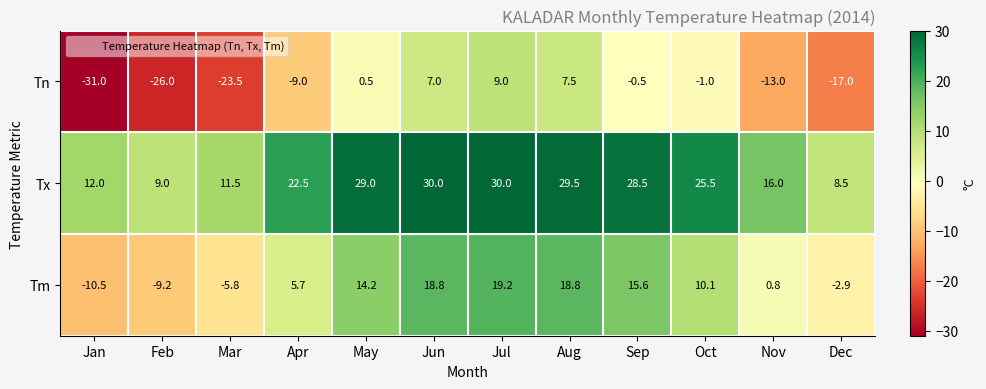

Between Feb and May, which series saw the biggest shift?

Tn